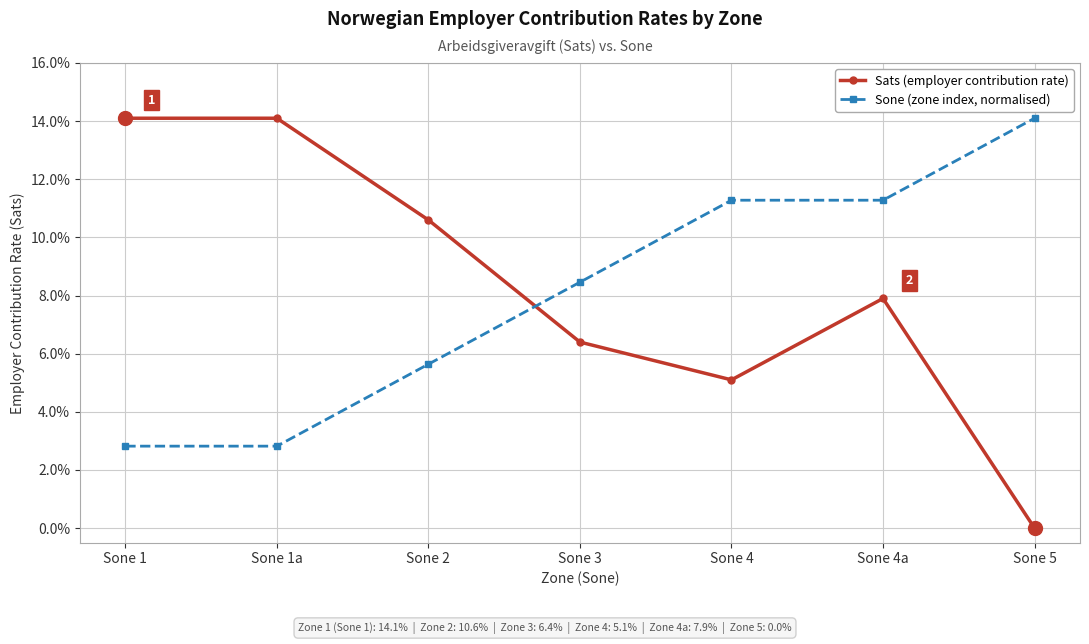

What is the sum of the Sone (zone index, normalised) values at Sone 5 and Sone 3?

0.2